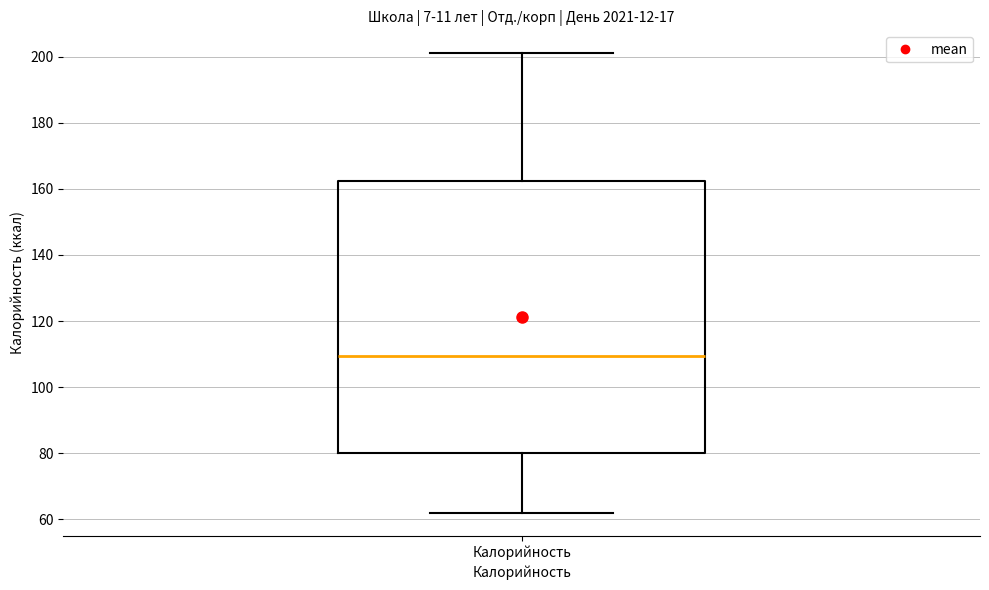

Where is the lower edge of the box for Калорийность on the y-axis? The values are not printed on the chart, so give them approximately, as read against the axis.

80